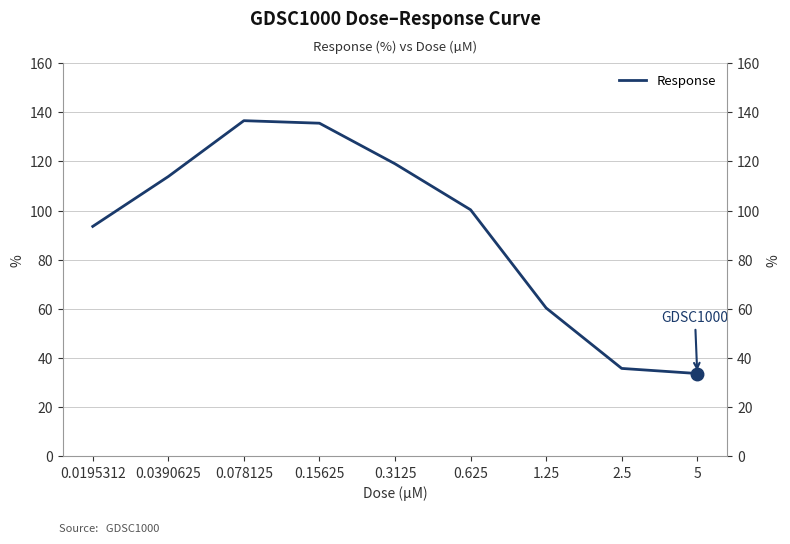

Does the chart have visible grid lines?

Yes